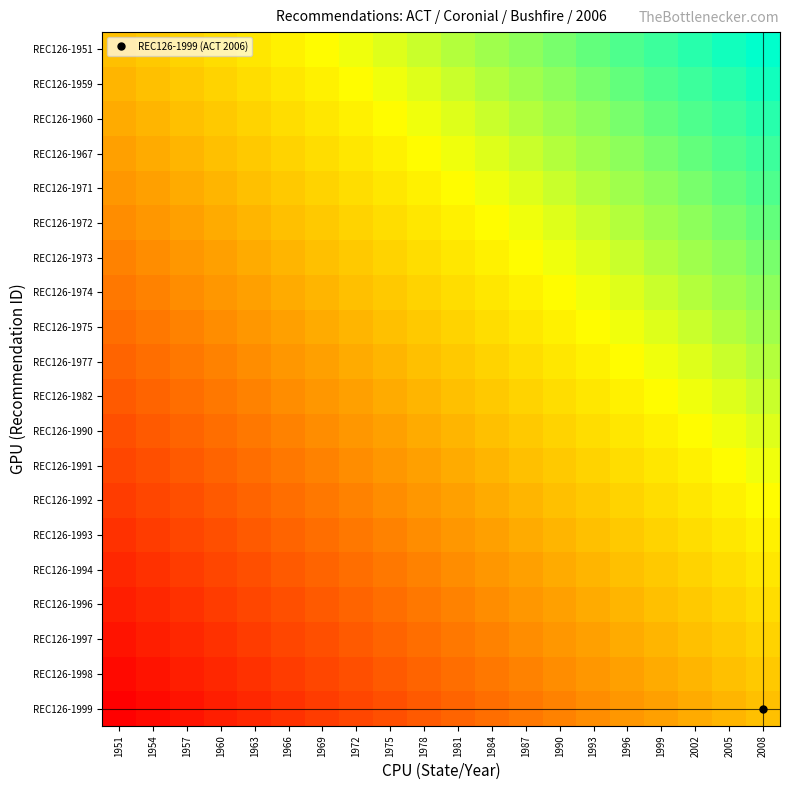

What is the difference between the highest and lowest values at 1996?

1.0